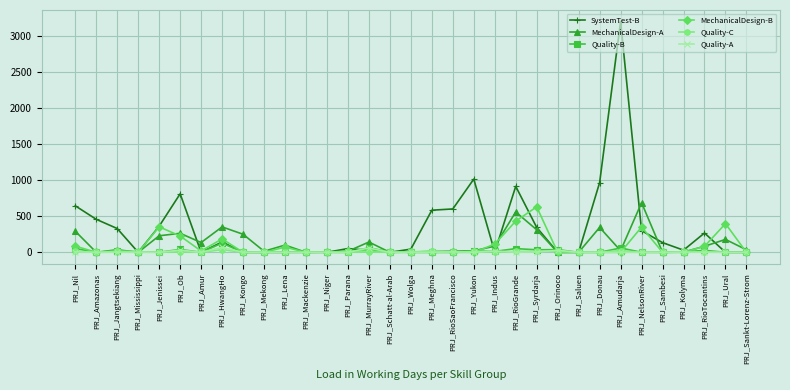

What is the label of the 27th point from the right?

PRJ_Amur